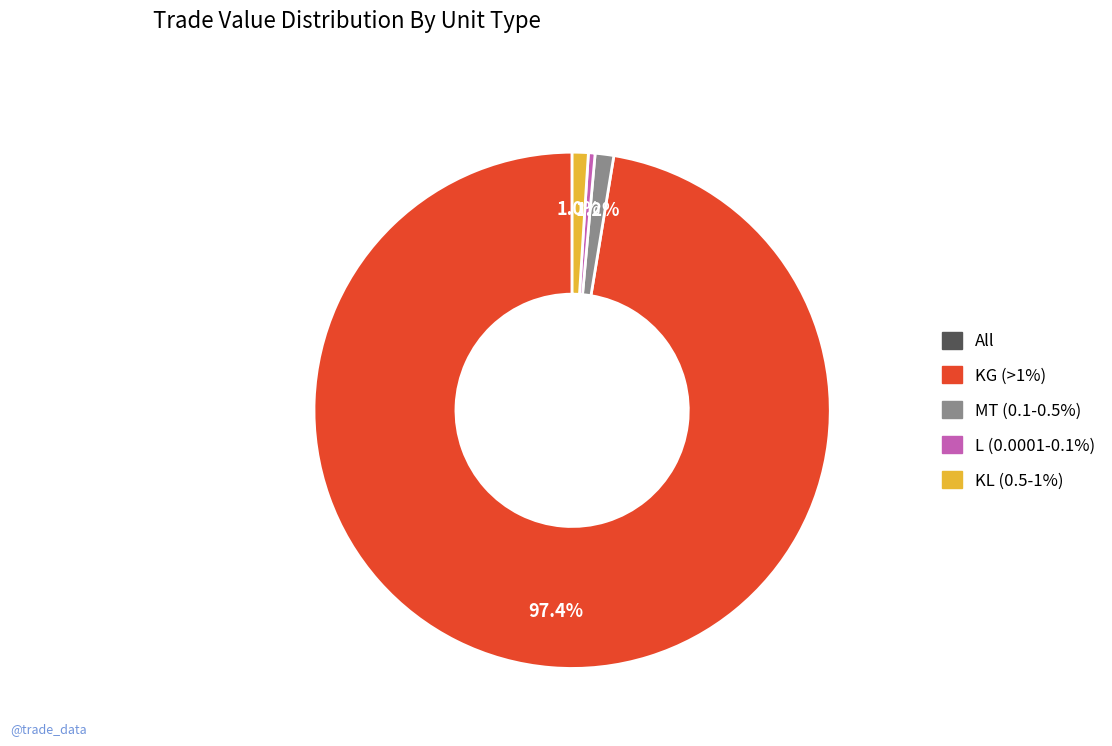

Does any single category account for the majority?

Yes